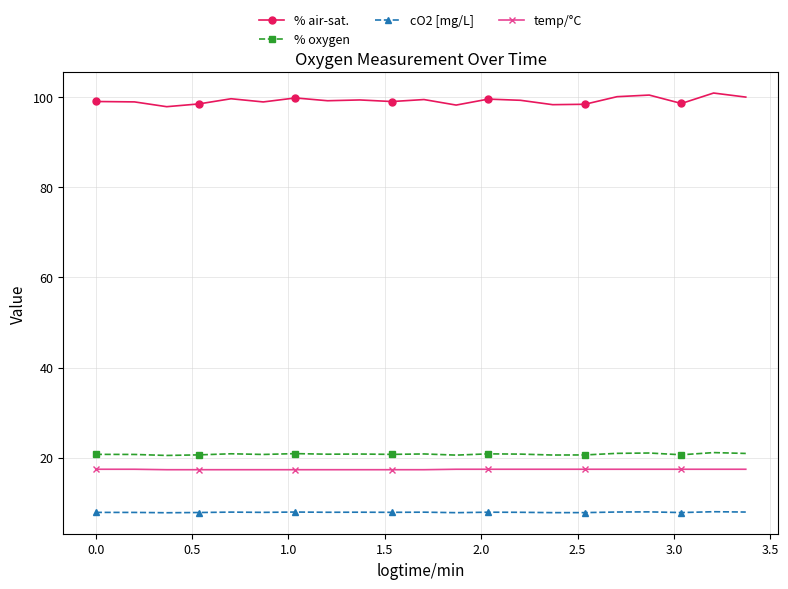

Which series has the widest spread of values?

% air-sat.